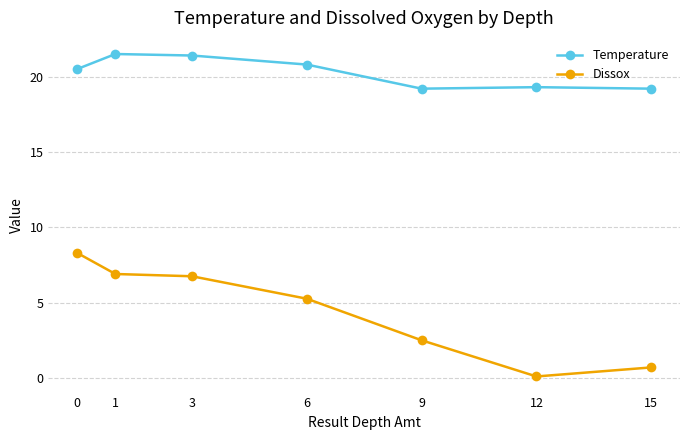

What is the approximate value of Dissox at 15?

0.7